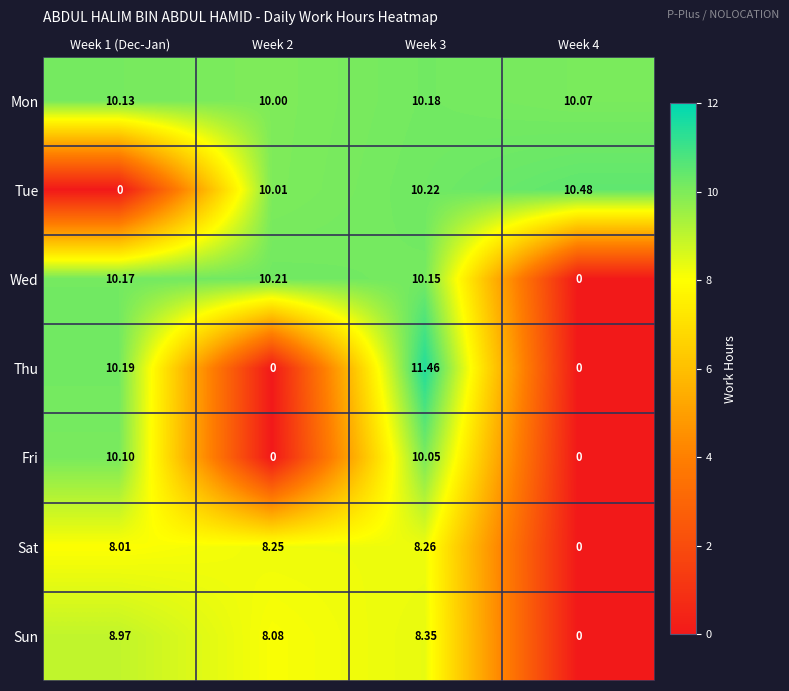

At how many categories does at least one series exceed 7?

4